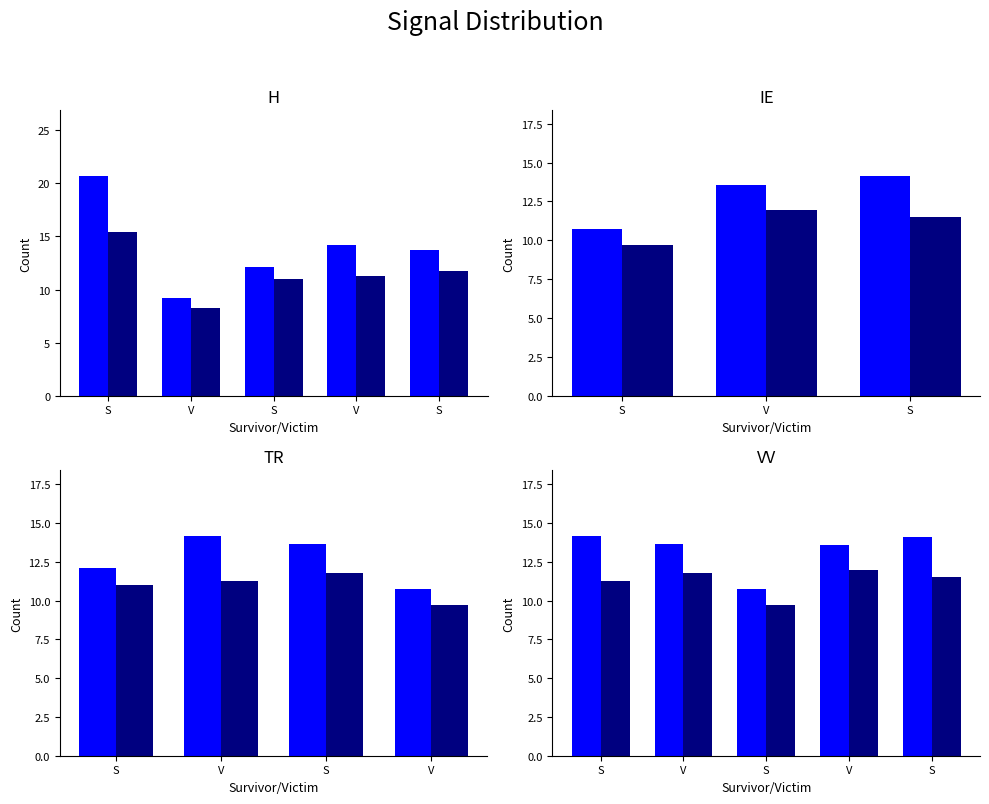

What is the total value across all series at S?

25.4